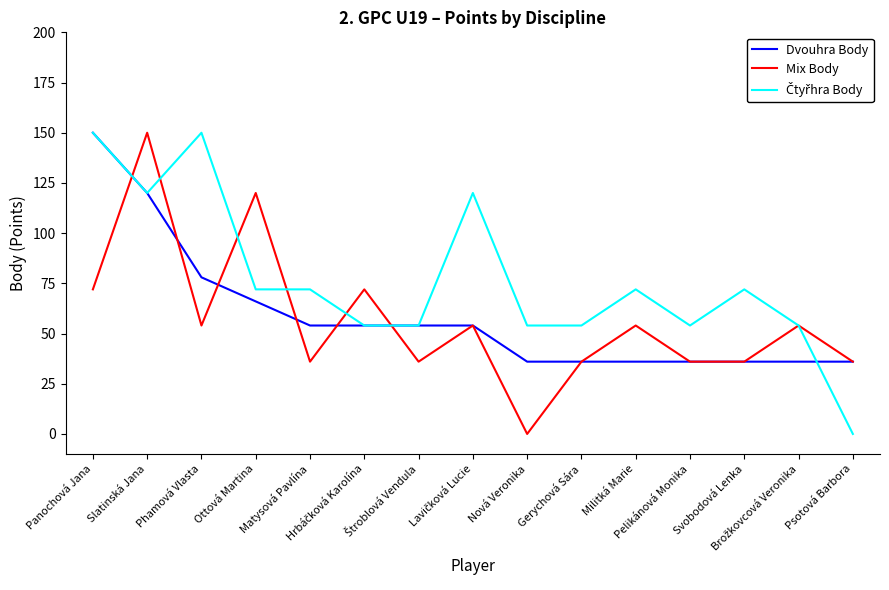

What is the greatest value displayed?

150